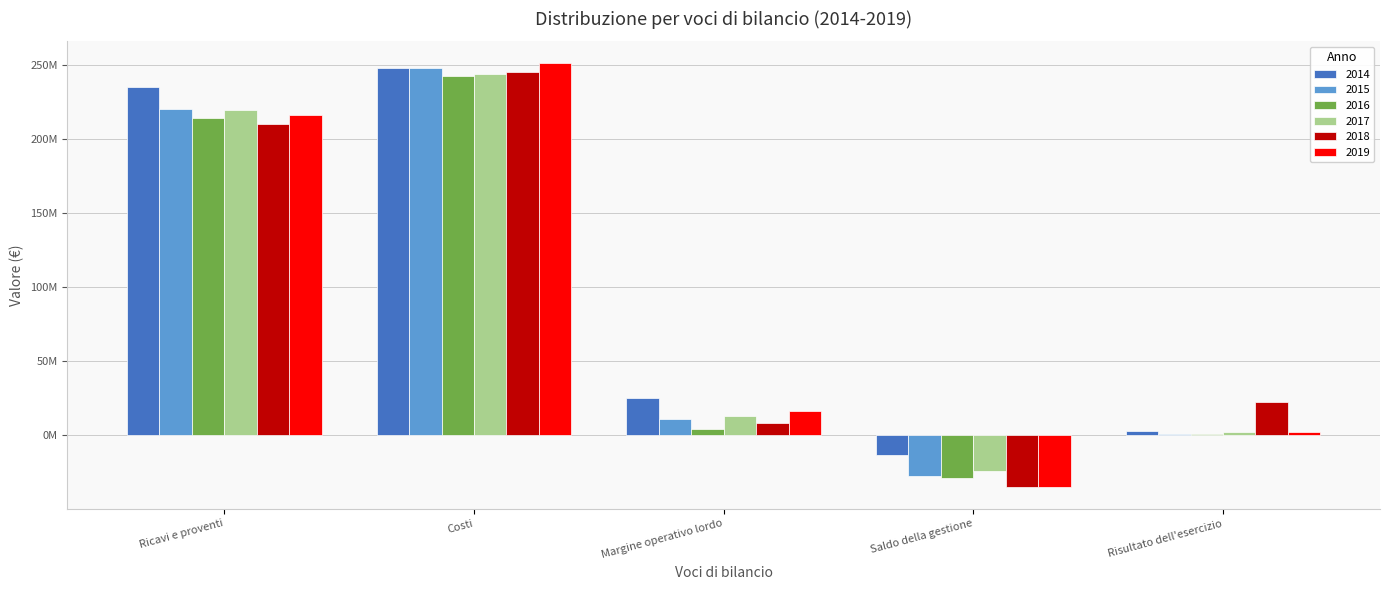

Are the bars horizontal?

No